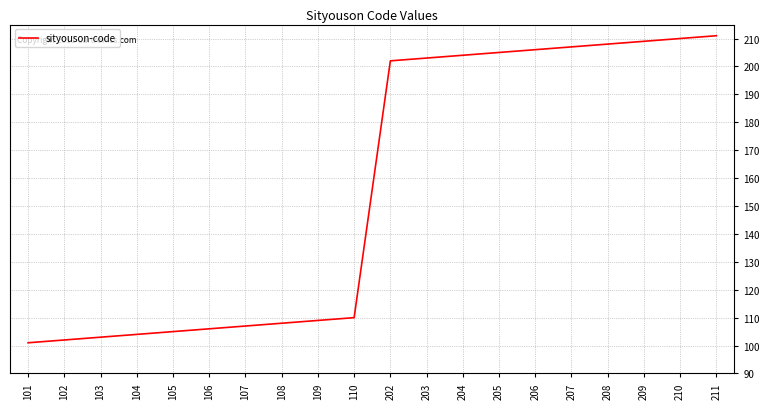

Does the chart have visible grid lines?

Yes